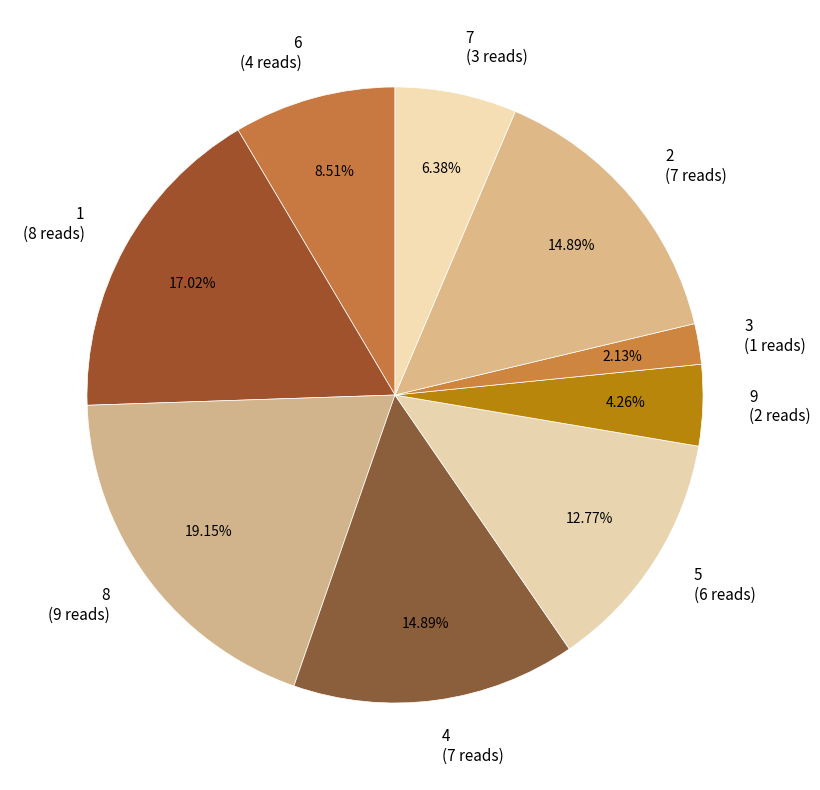

What portion of the pie excludes 6?

91.5%